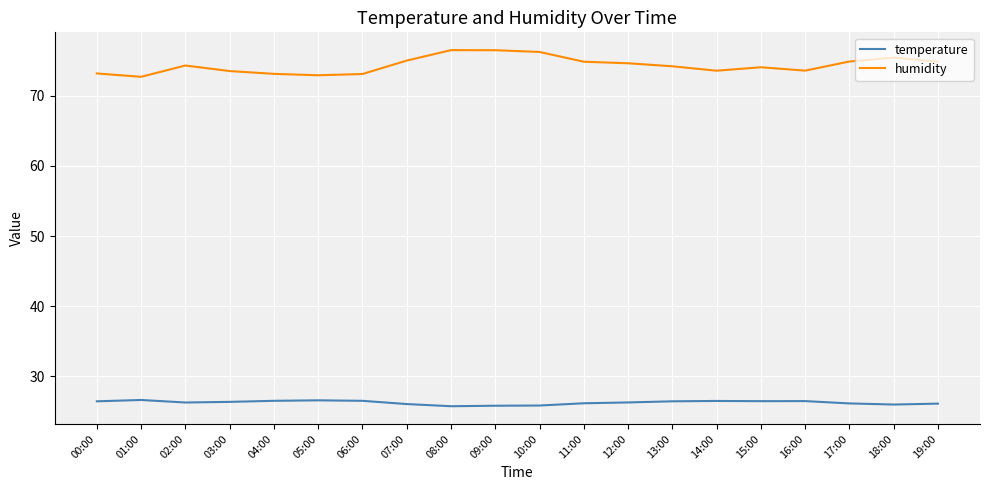

What is the average value of the humidity series?

74.3